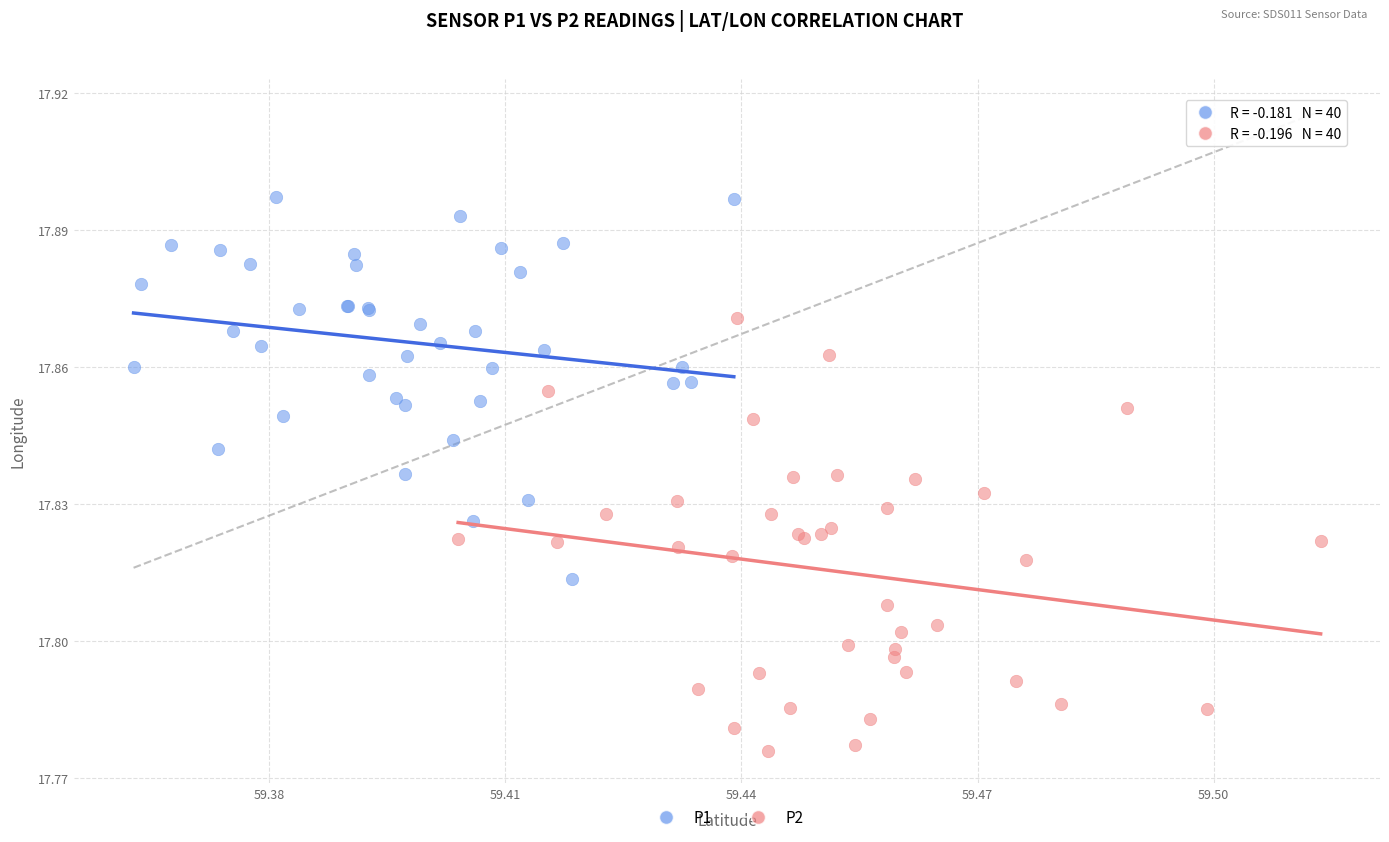

Which series reaches the minimum Y coordinate?

P2